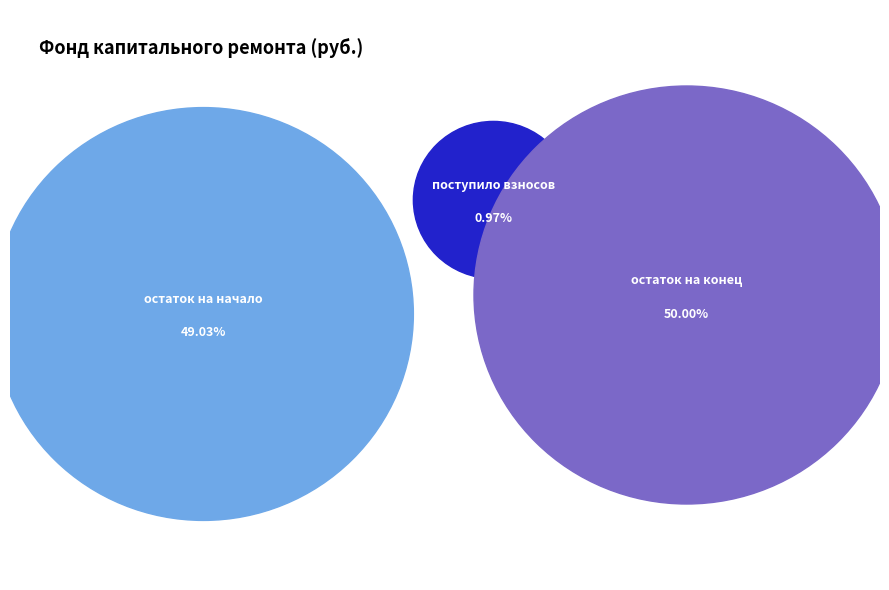

Approximately how many times larger is the value at остаток на начало compared to поступило взносов?

50.5